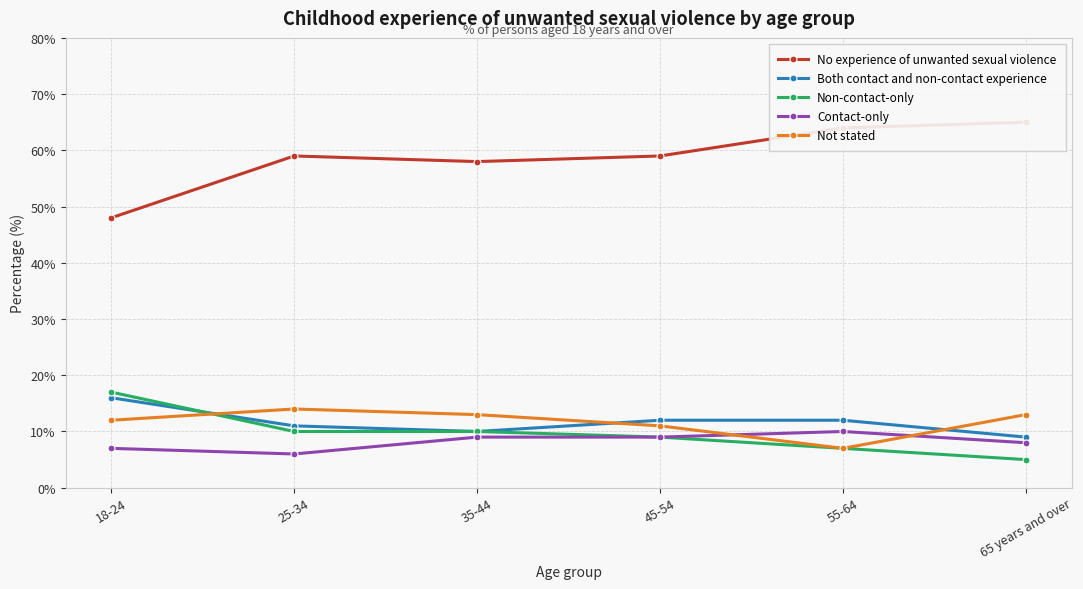

Reading left to right, what are all the values shown in this chart?

No experience of unwanted sexual violence: 18-24=48	25-34=59	35-44=58	45-54=59	55-64=64	65 years and over=65
Both contact and non-contact experience: 18-24=16	25-34=11	35-44=10	45-54=12	55-64=12	65 years and over=9
Non-contact-only: 18-24=17	25-34=10	35-44=10	45-54=9	55-64=7	65 years and over=5
Contact-only: 18-24=7	25-34=6	35-44=9	45-54=9	55-64=10	65 years and over=8
Not stated: 18-24=12	25-34=14	35-44=13	45-54=11	55-64=7	65 years and over=13